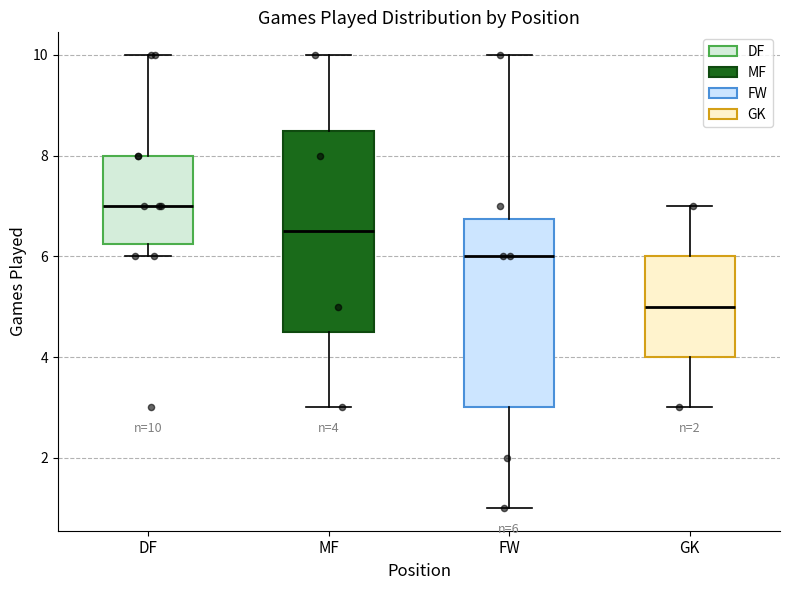

Comparing the boxes themselves (not the whiskers), which one is the tallest?

MF